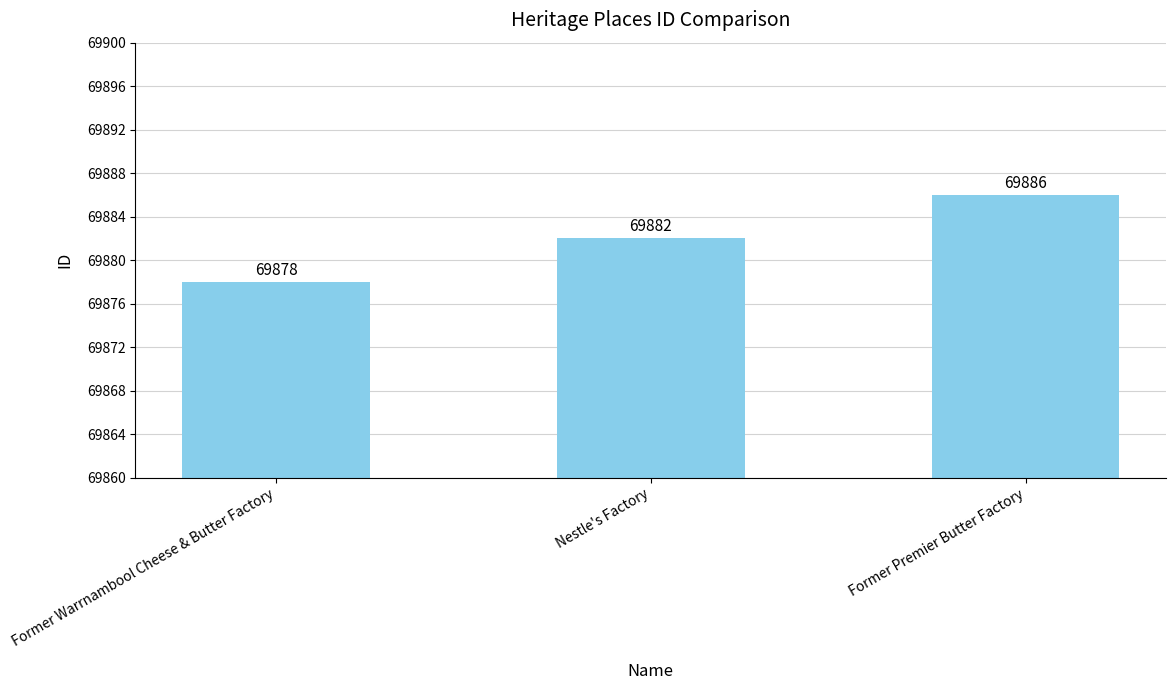

True or false: the data shows 69878 at Former Warrnambool Cheese & Butter Factory.

True